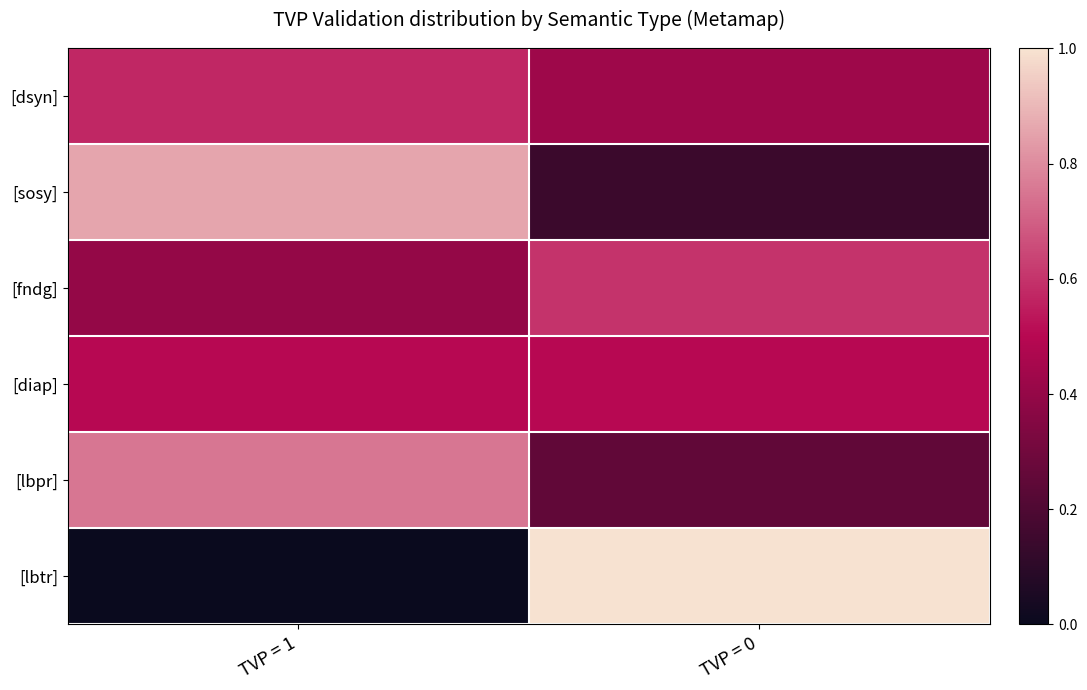

Reading left to right, transcribe all the data shown in this chart.

[dsyn]: TVP = 1=0.6	TVP = 0=0.4
[sosy]: TVP = 1=0.9	TVP = 0=0.1
[fndg]: TVP = 1=0.4	TVP = 0=0.6
[diap]: TVP = 1=0.5	TVP = 0=0.5
[lbpr]: TVP = 1=0.8	TVP = 0=0.2
[lbtr]: TVP = 1=0.0	TVP = 0=1.0